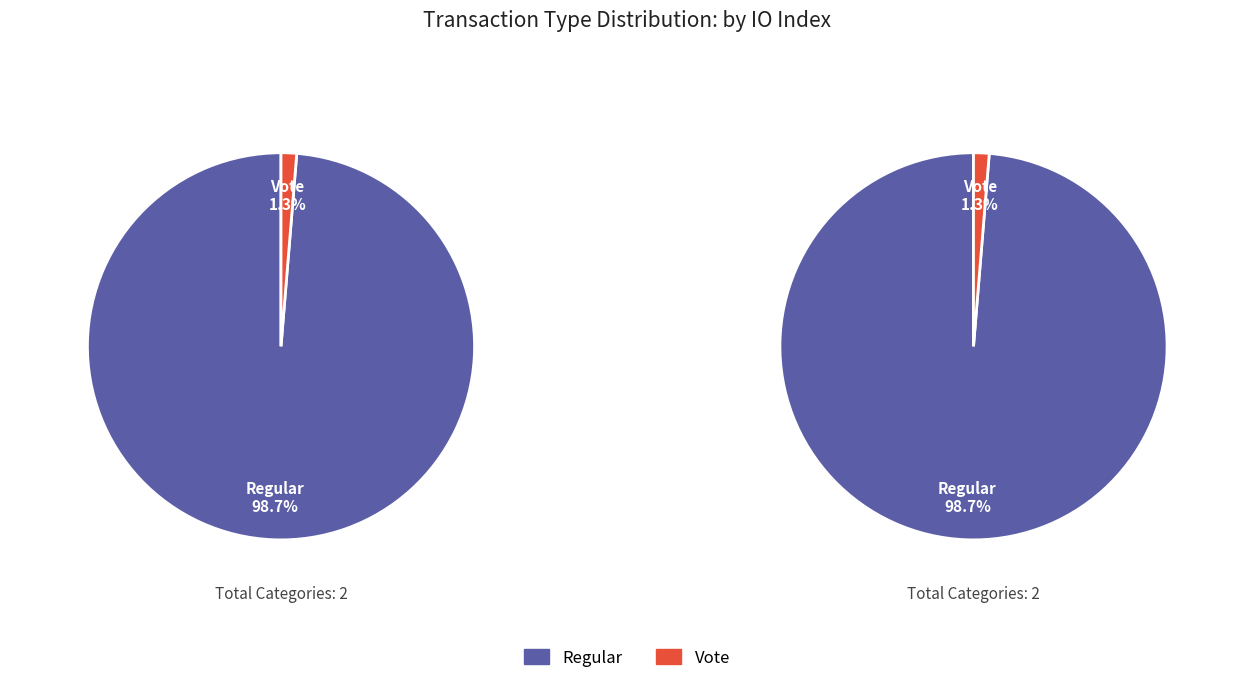

Which slice is the largest?

Regular (io_index=152)